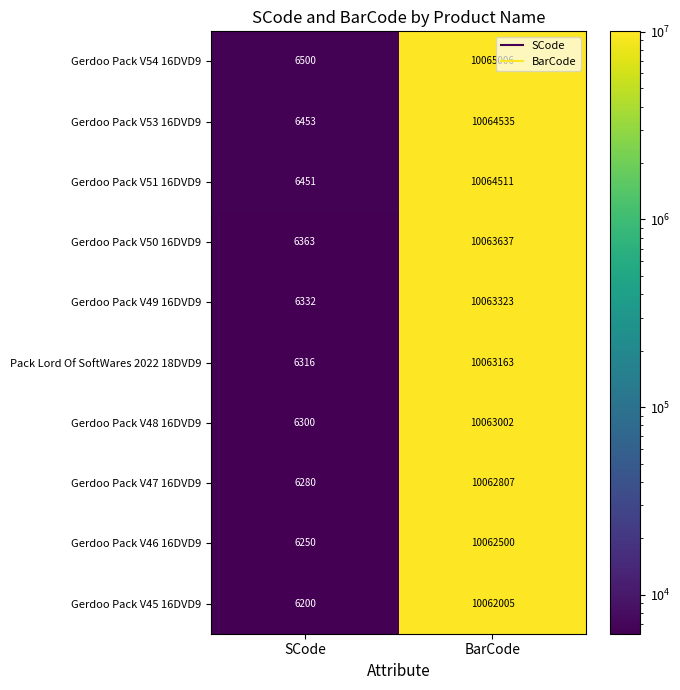

Count the number of categories in the chart.

2